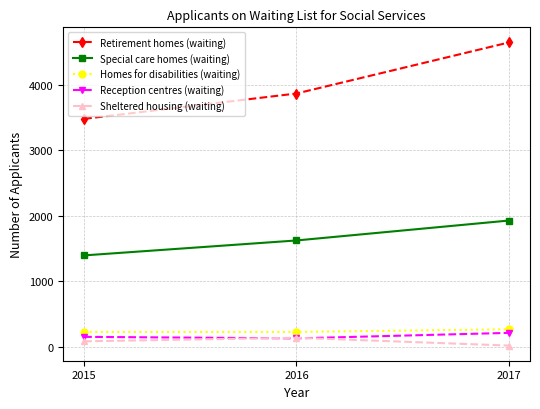

Reading left to right, what are all the values shown in this chart?

Retirement homes (waiting): 2015=3481	2016=3868	2017=4647
Special care homes (waiting): 2015=1396	2016=1624	2017=1928
Homes for disabilities (waiting): 2015=227	2016=227	2017=268
Reception centres (waiting): 2015=152	2016=129	2017=213
Sheltered housing (waiting): 2015=84	2016=138	2017=19